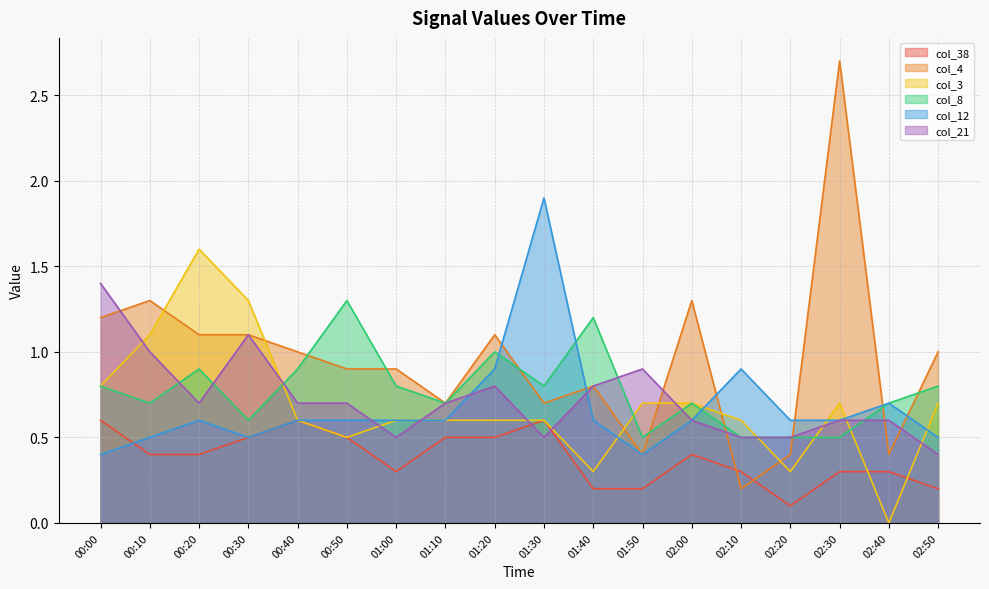

What is the maximum value for col_4?

2.7